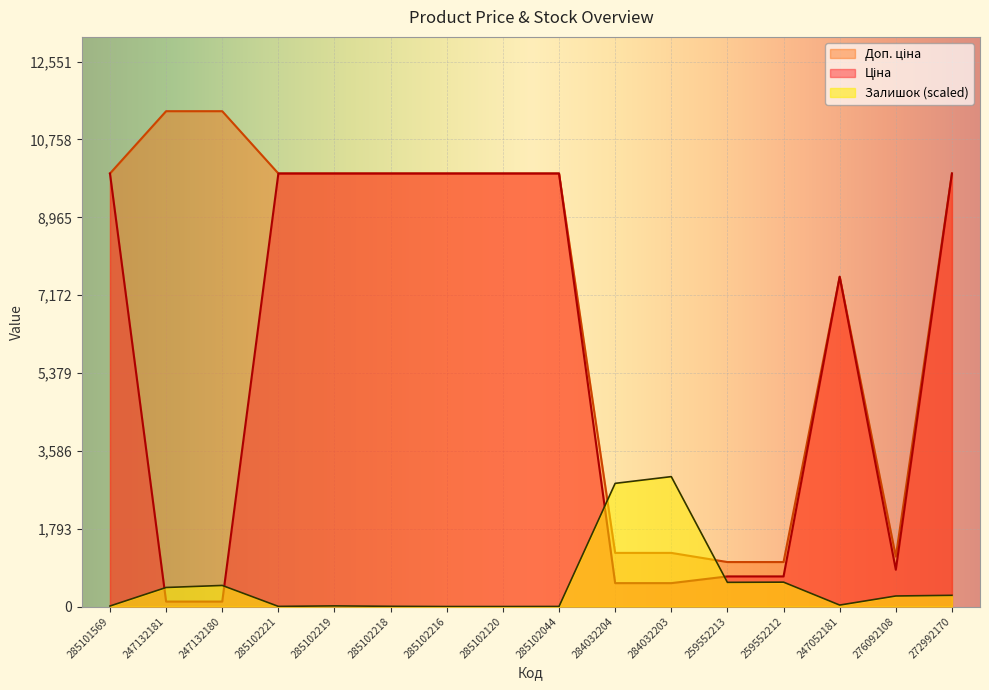

List the series in order of their peak value, highest first.

Доп. ціна, Ціна, Залишок